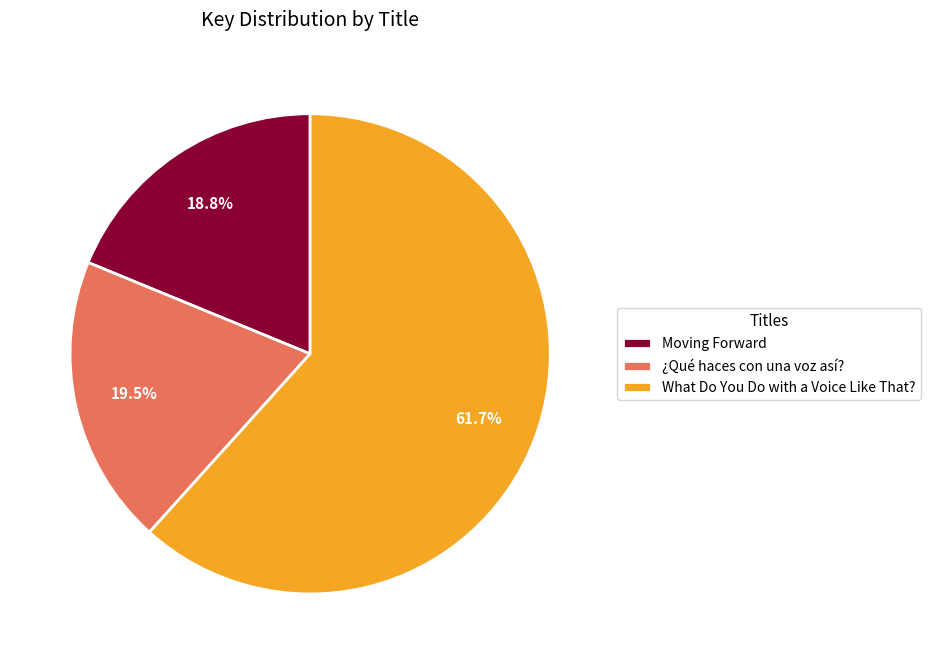

Does ¿Qué haces con una voz así? represent more than half of the total?

No